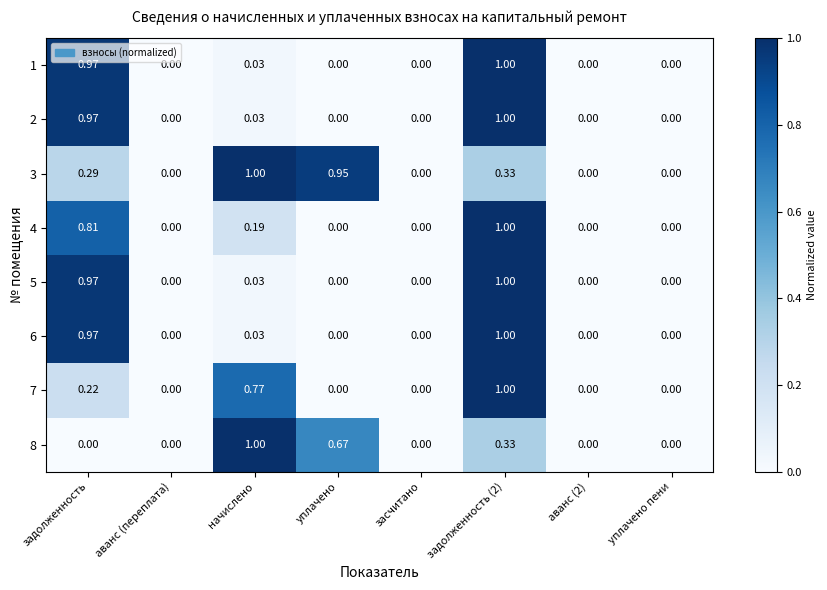

How many values in the 6 series exceed 0?

3